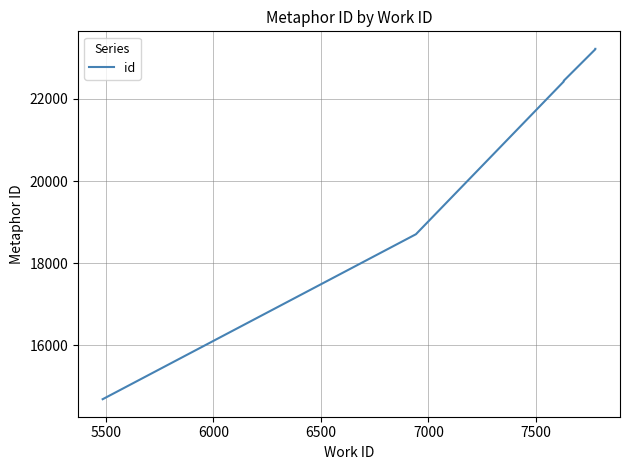

Reading left to right, what are all the values shown in this chart?

14692	18707	22424	22427	22436	22442	23210	23214	23218	23219